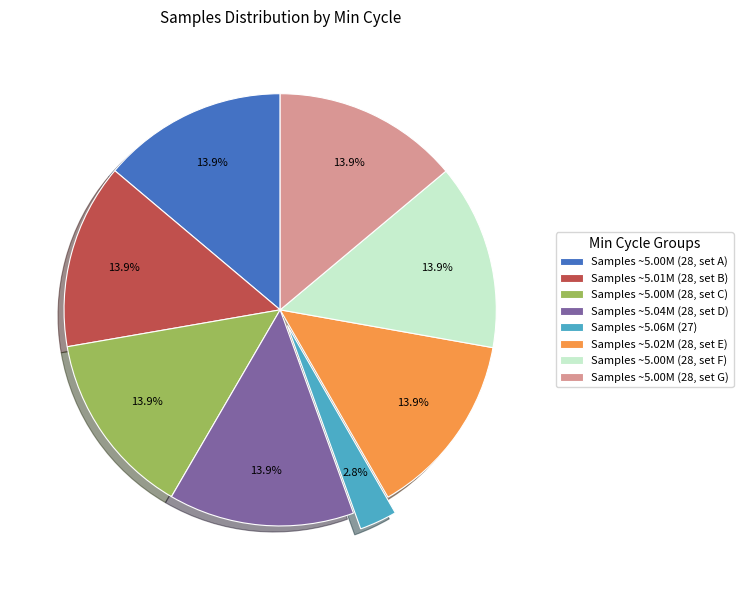

What is the smallest slice in the pie chart?

Samples ~5.06M (27)